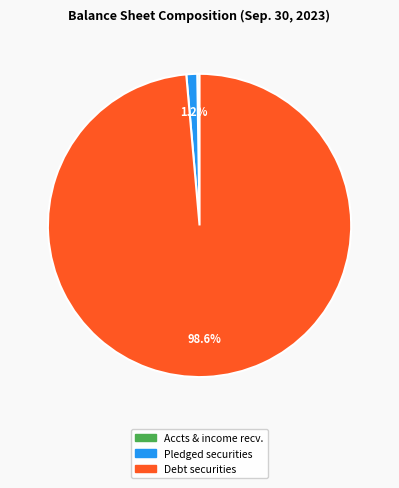

Is there a majority slice in this chart?

Yes